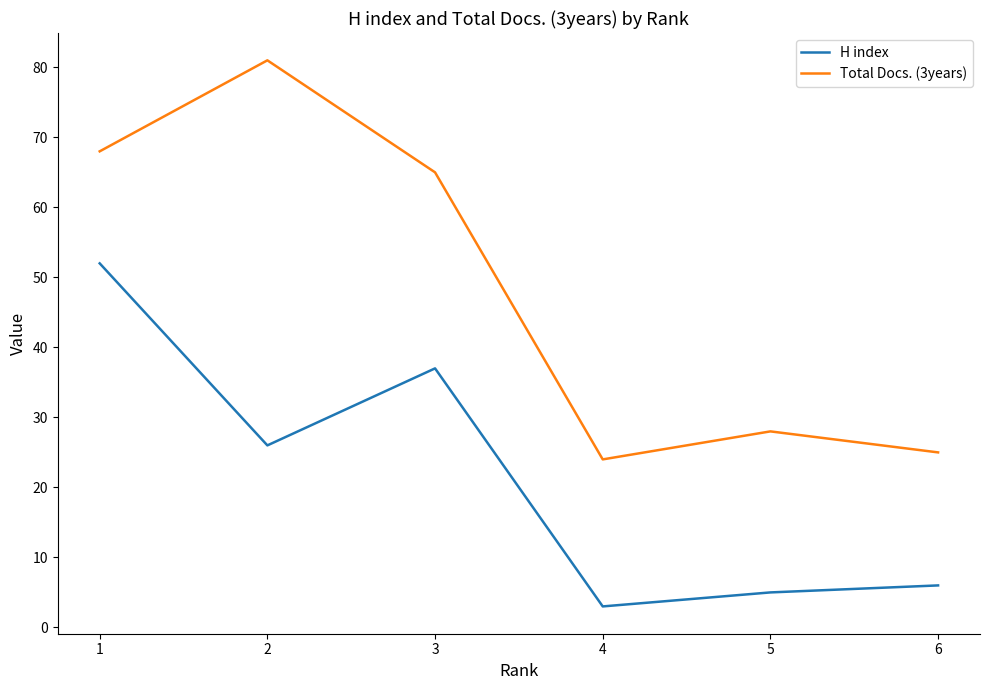

What is the sum of the Total Docs. (3years) values at 4 and 5?

52